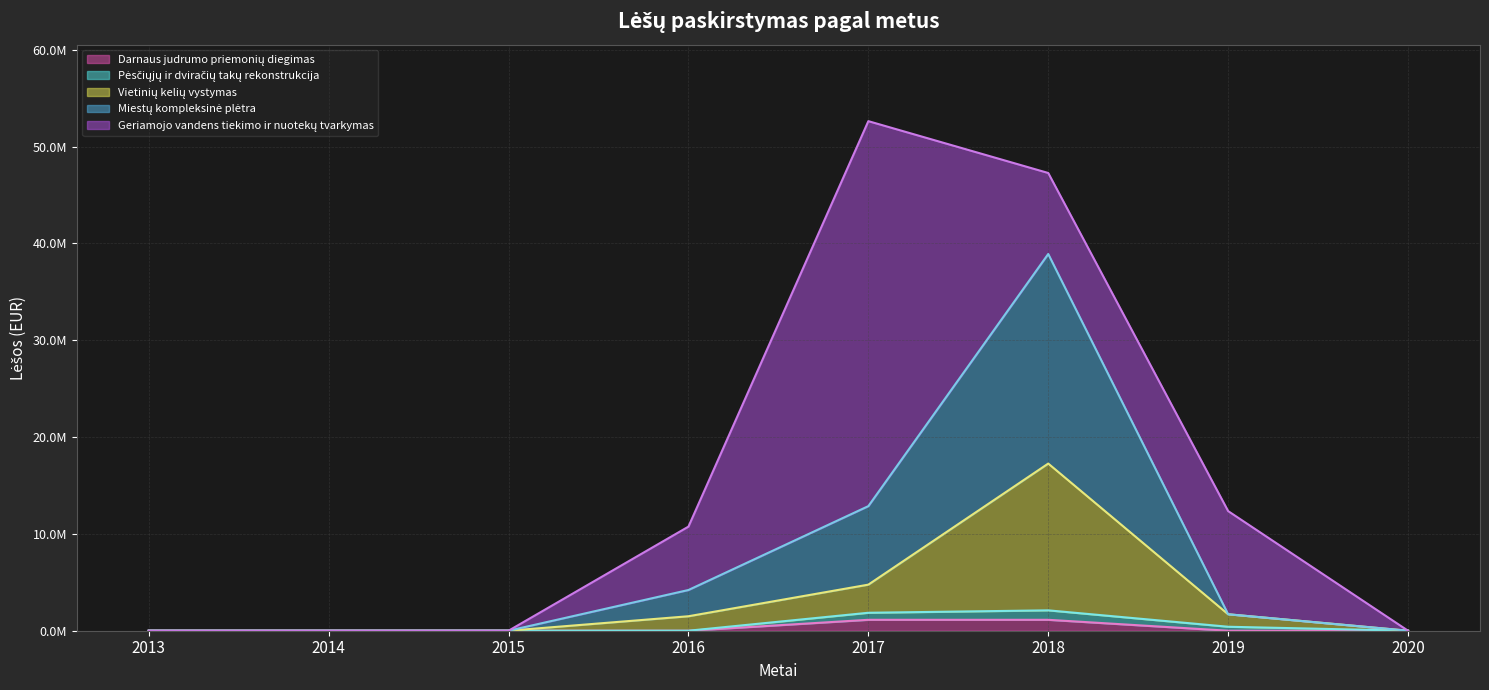

How many values in Miestų kompleksinė plėtra are above zero?

4